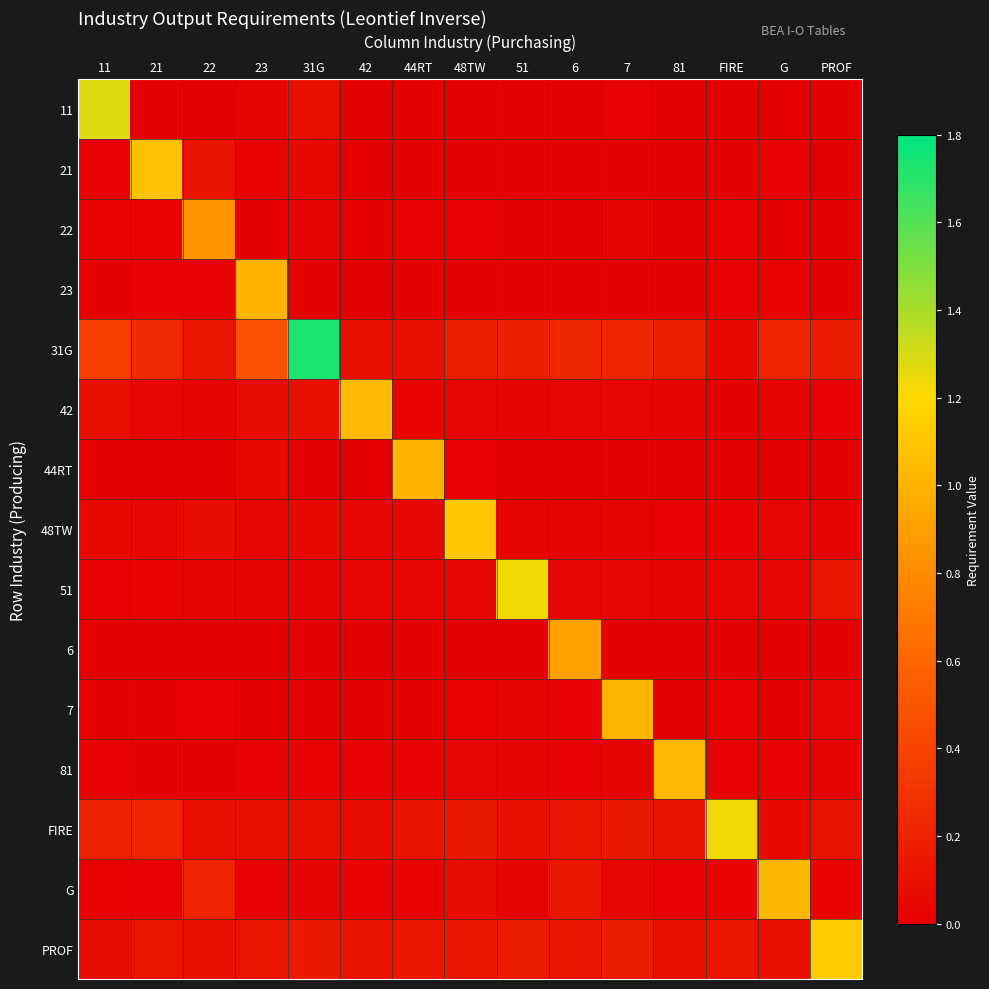

What is the maximum value shown in the chart?

1.7